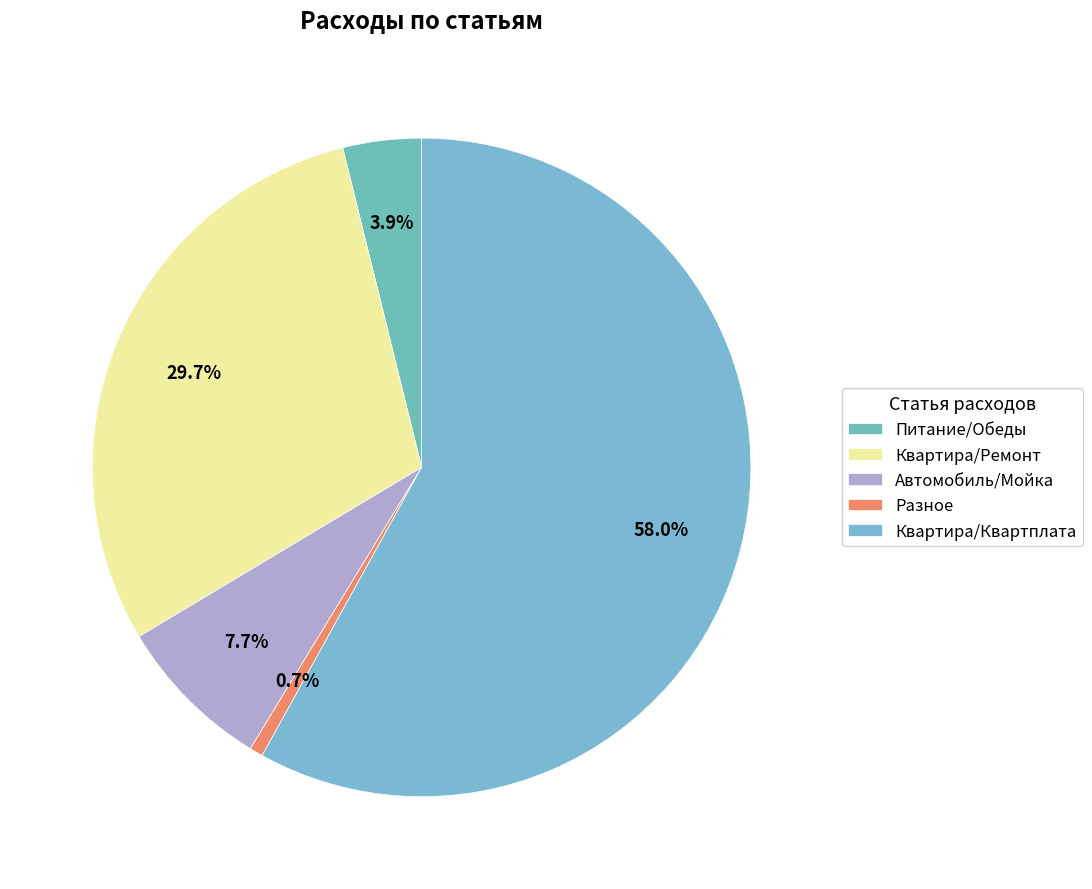

To the nearest percent, what is the difference between the Автомобиль/Мойка and Разное slice percentages?

7%